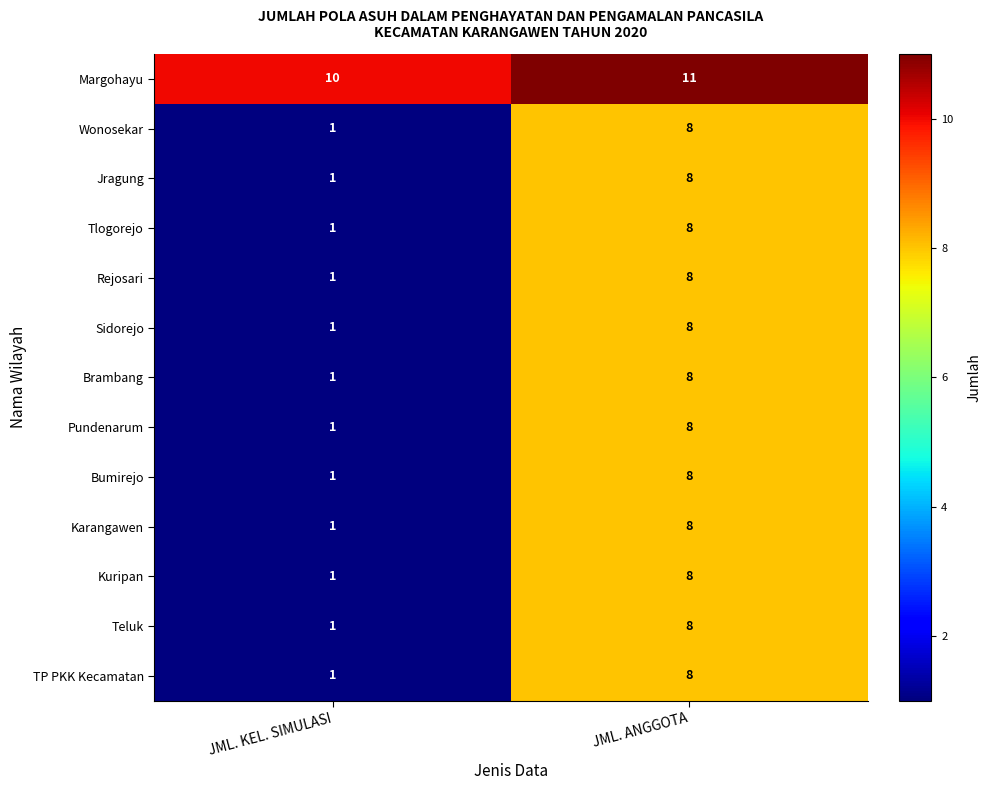

At which category does the chart reach its peak across all series?

JML. ANGGOTA